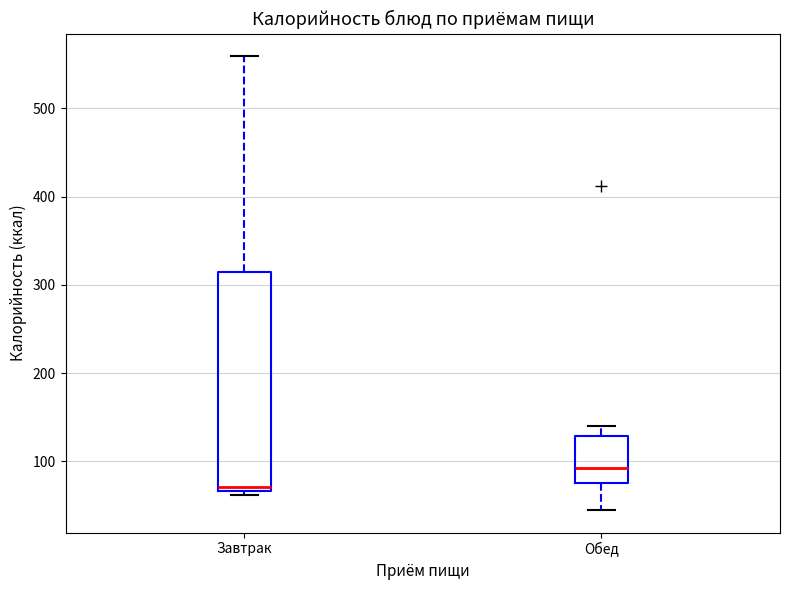

Where does the upper whisker of the box for Завтрак end on the y-axis? The values are not printed on the chart, so give them approximately, as read against the axis.

560